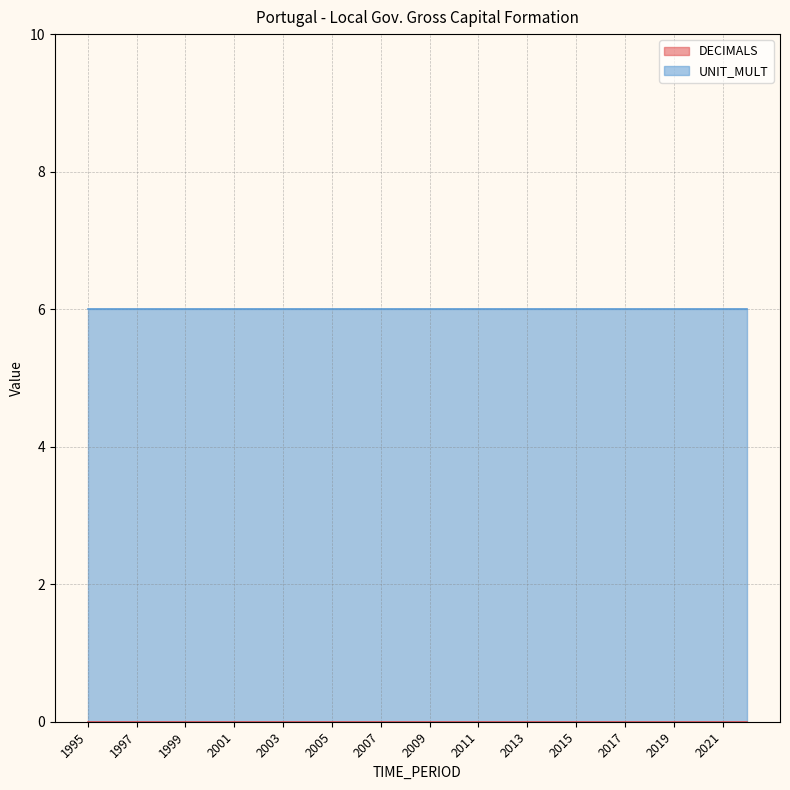

Which series has the largest range (max minus min)?

DECIMALS